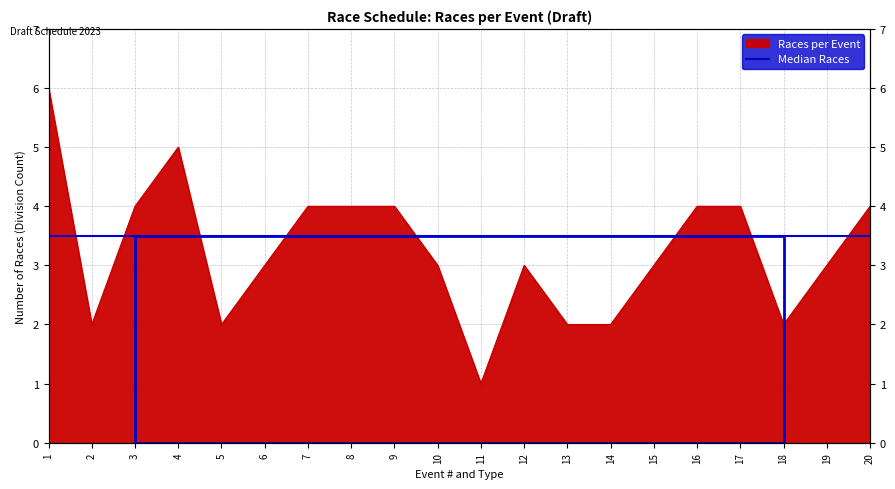

True or false: the data has more than 1 interior local peaks.

True